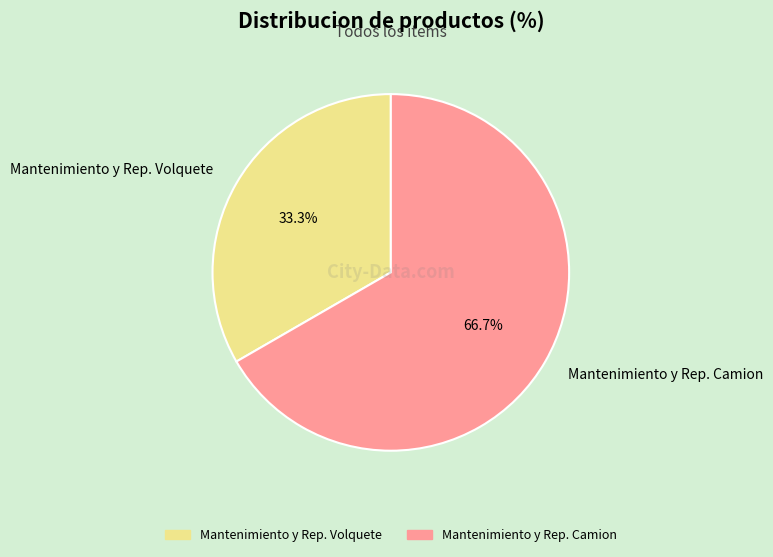

Is Mantenimiento y Rep. Volquete the majority of the pie?

No